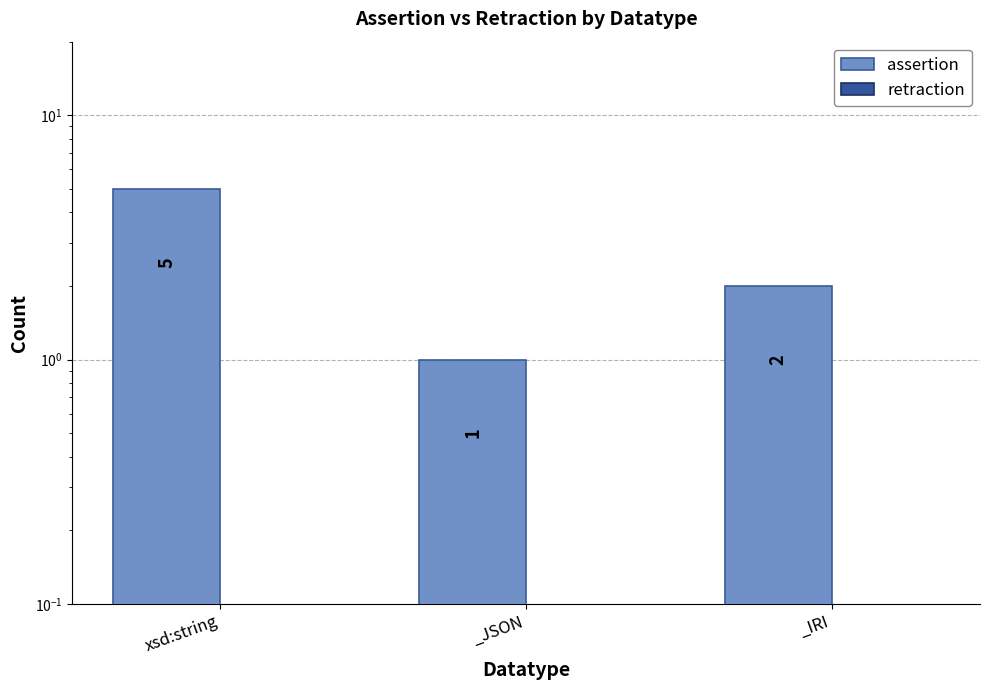

How many bars are there in each group?

2